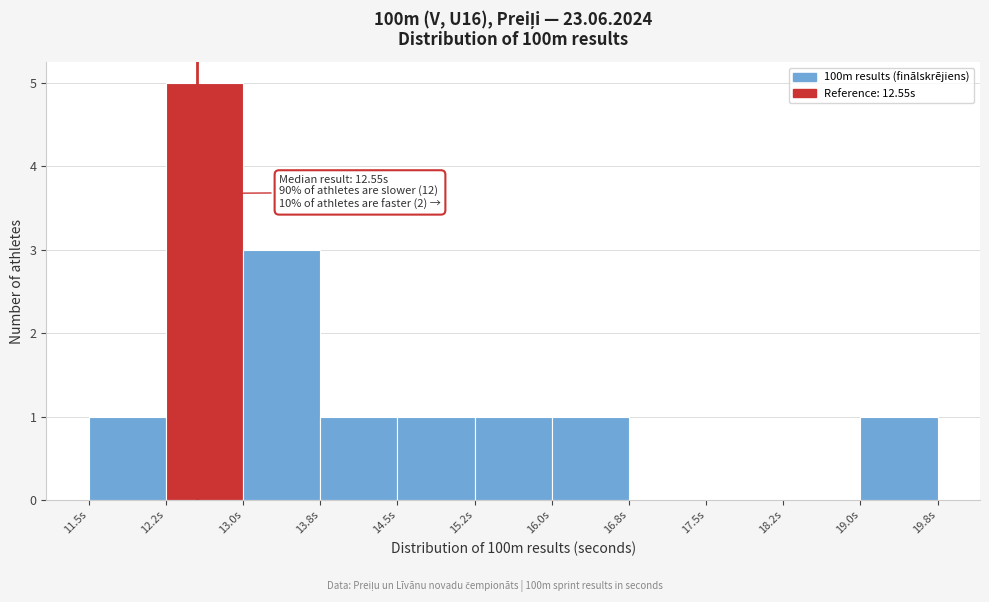

Which range on the x-axis has the tallest bar?

12.25 to 13.00